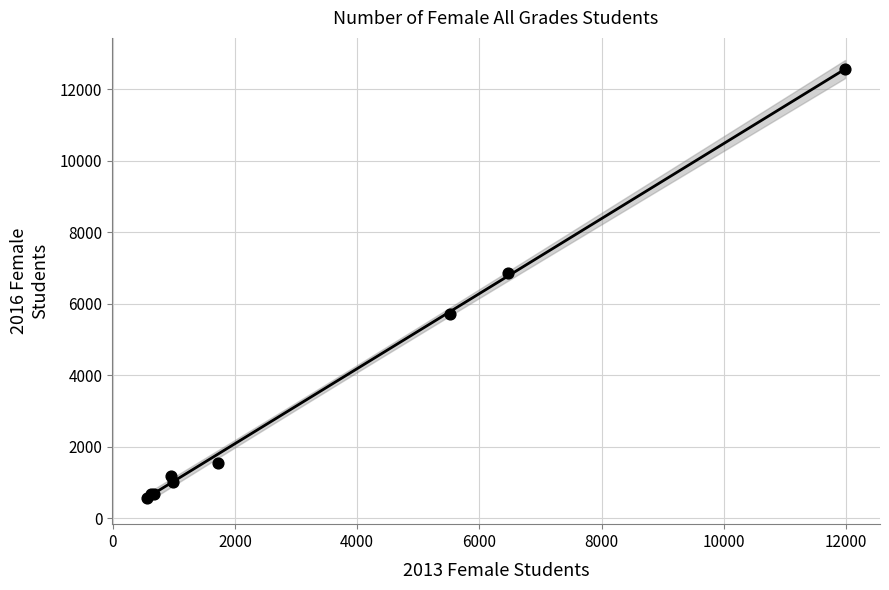

What Y value in the scatter plot is closest to 6579?

6856